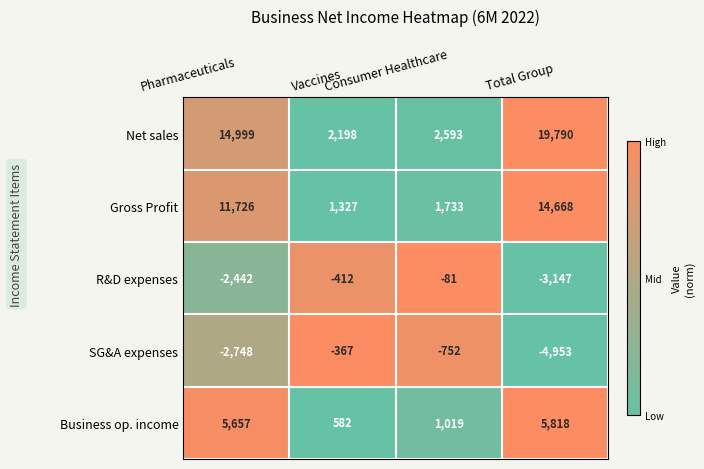

What is the total value across all series at Consumer Healthcare?

4512